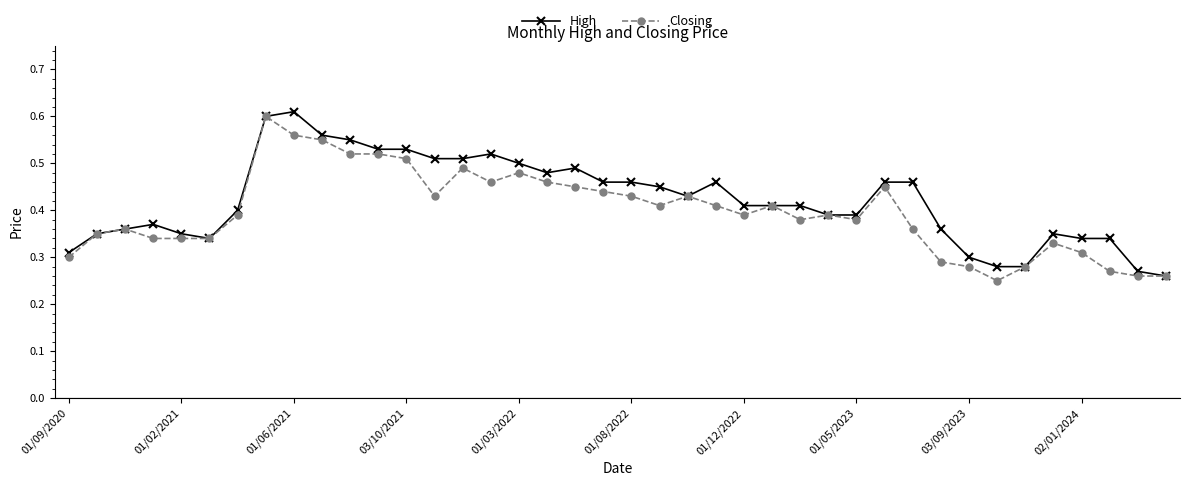

How many High values are between 0 and 1?

40